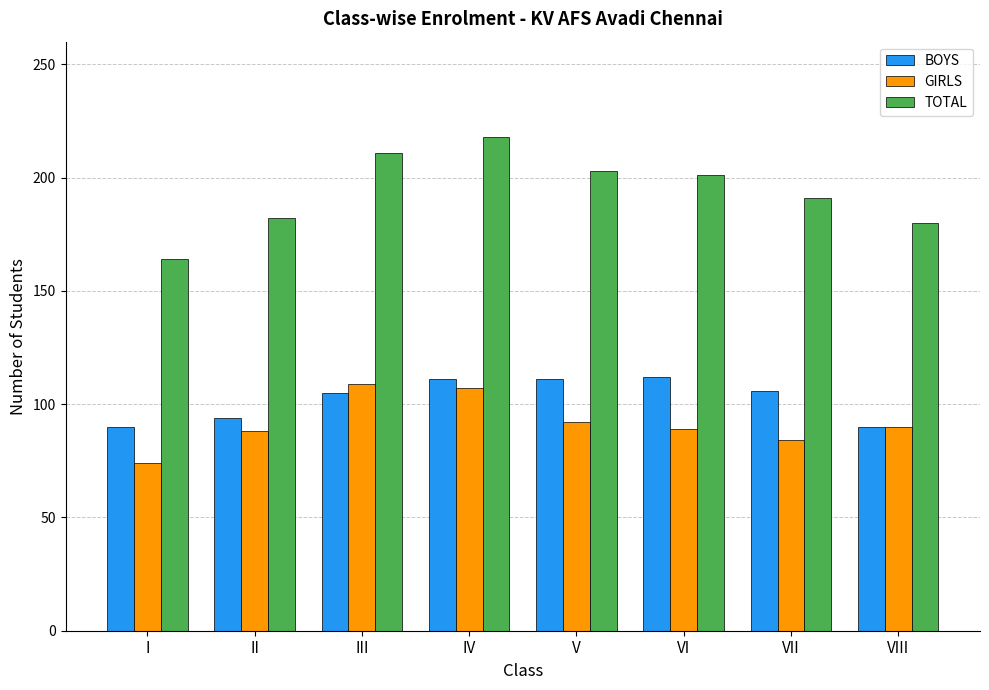

Between III and VI, which series saw the biggest shift?

GIRLS